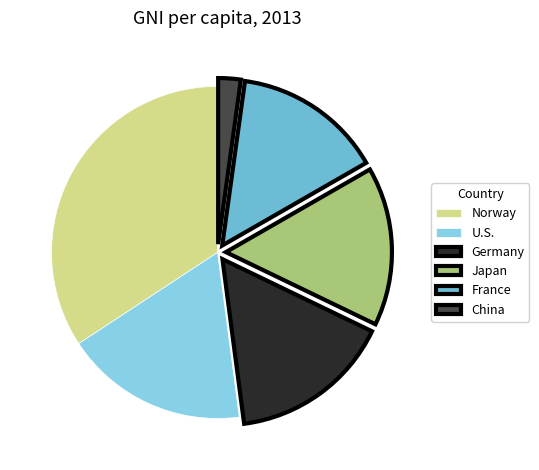

Is the sum of France and Norway greater than half?

No